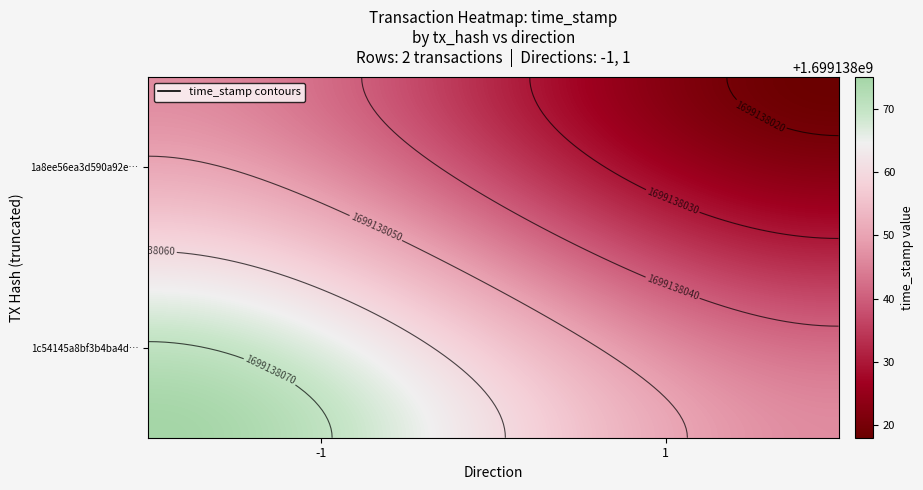

Between direction and time_stamp, which series saw the biggest shift?

1c54145a8bf3b4ba4d6db002619d1650c2aac1e